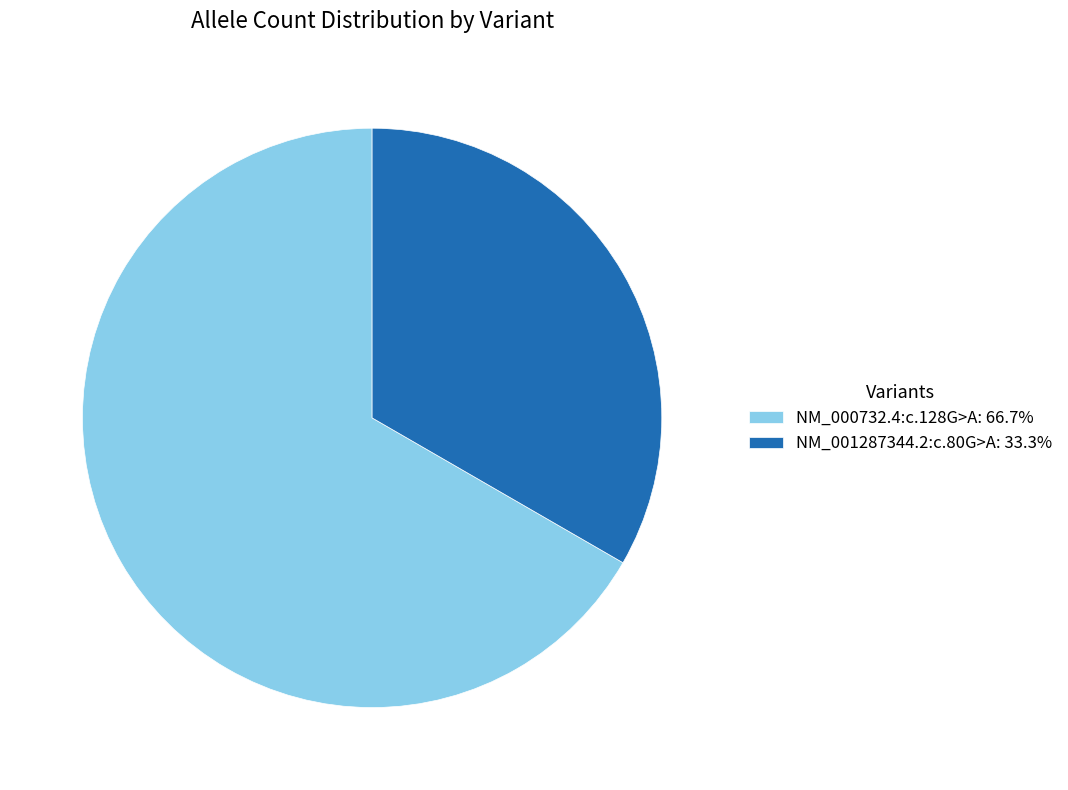

How many slices are in this pie chart?

2